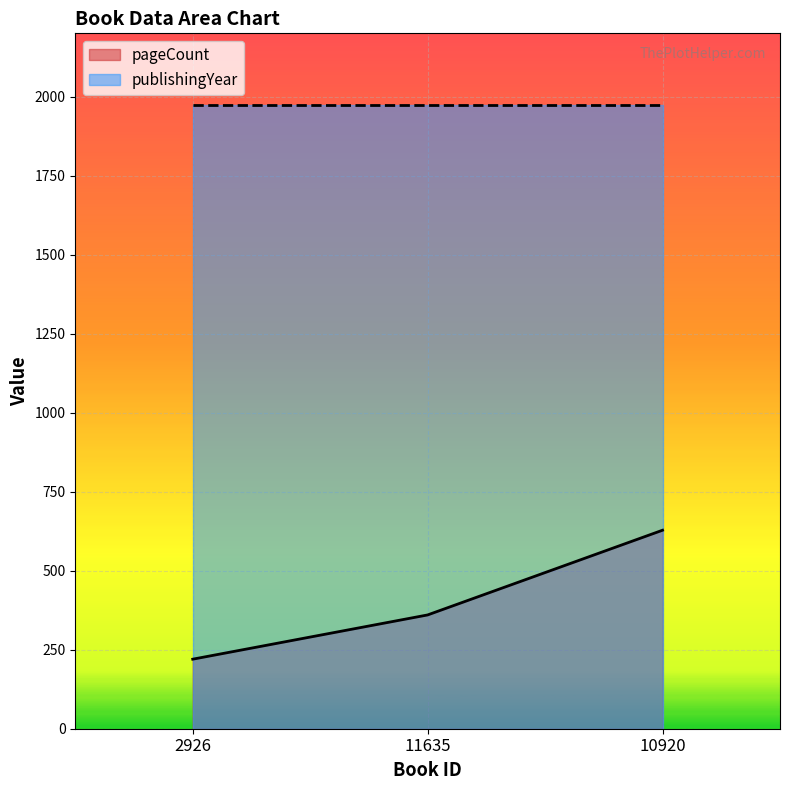

At which label is the value closest to 424?

11635